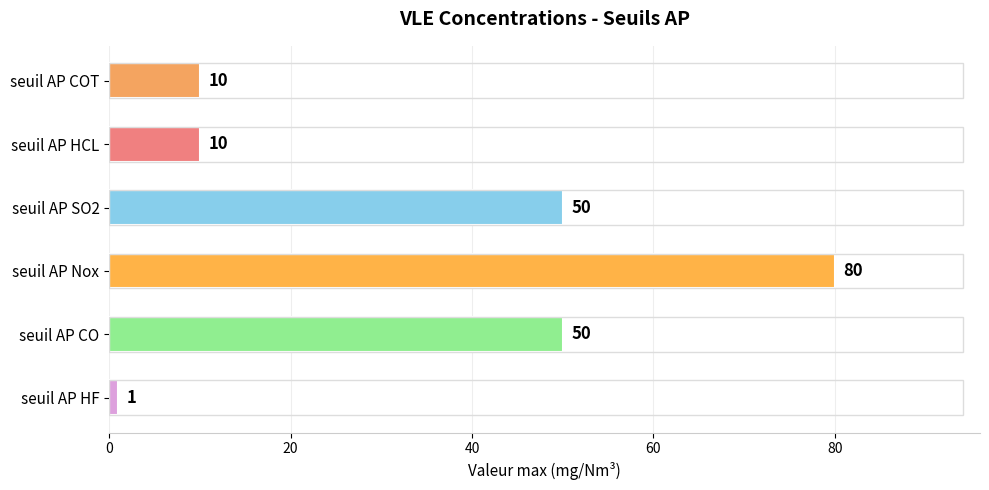

Reading top to bottom, what are all the values shown in this chart?

seuil AP COT=10	seuil AP HCL=10	seuil AP SO2=50	seuil AP Nox=80	seuil AP CO=50	seuil AP HF=1